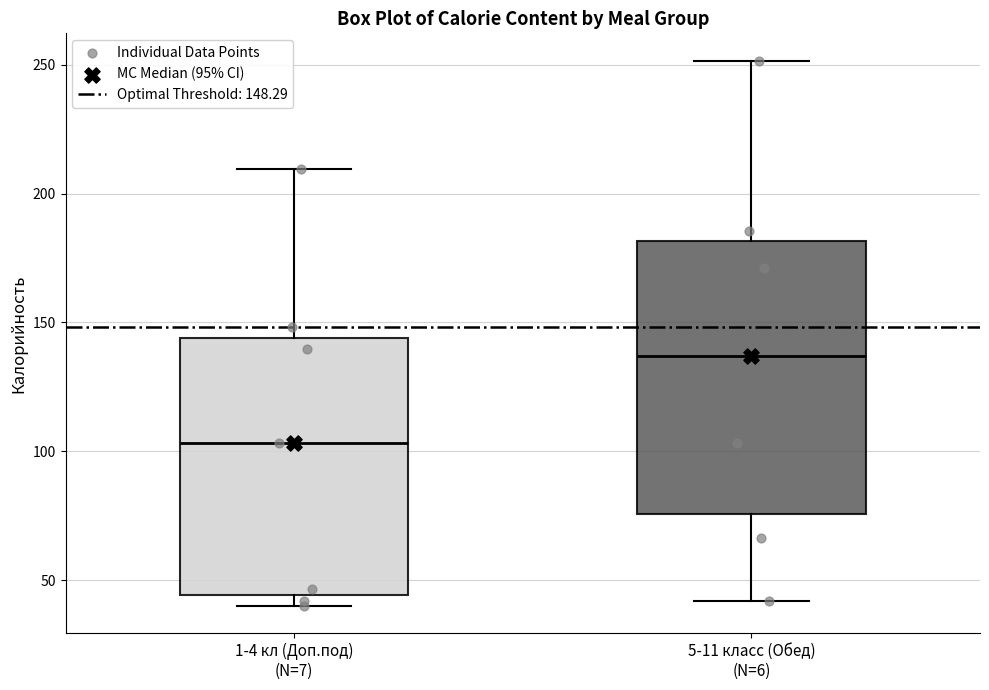

Where does the upper whisker of the box for 1-4 кл (Доп.под) (N=7) end on the y-axis? The values are not printed on the chart, so give them approximately, as read against the axis.

210